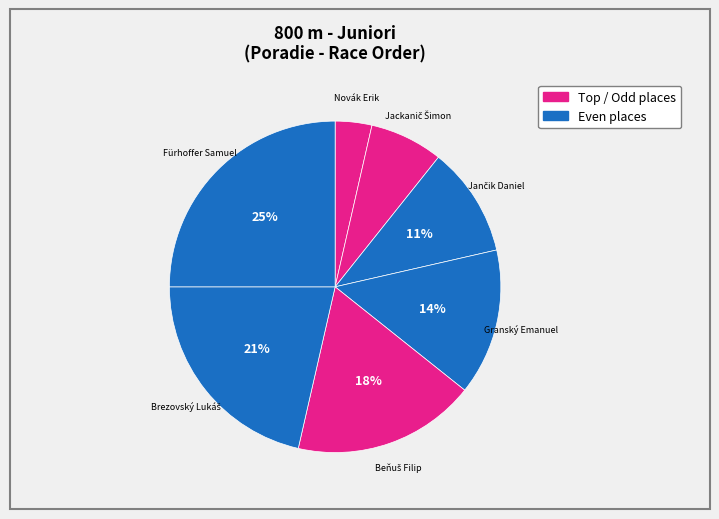

How many slices are in this pie chart?

7